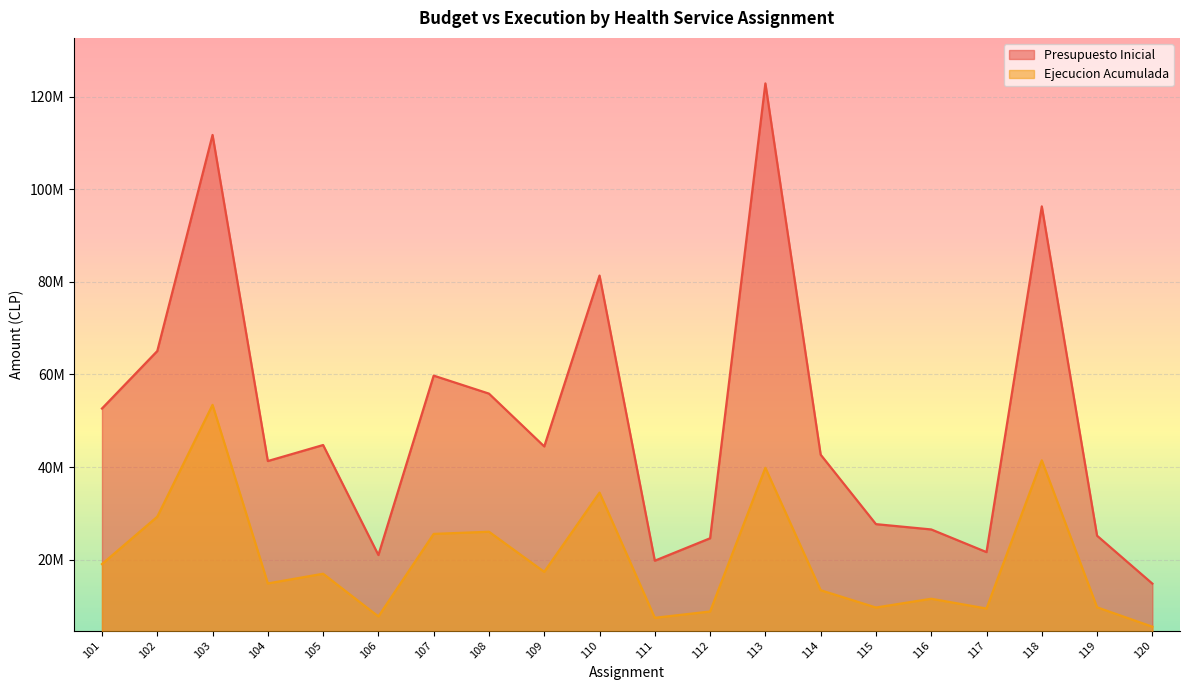

What is the difference between the maximum and second lowest values in the Presupuesto Inicial series?

103039849